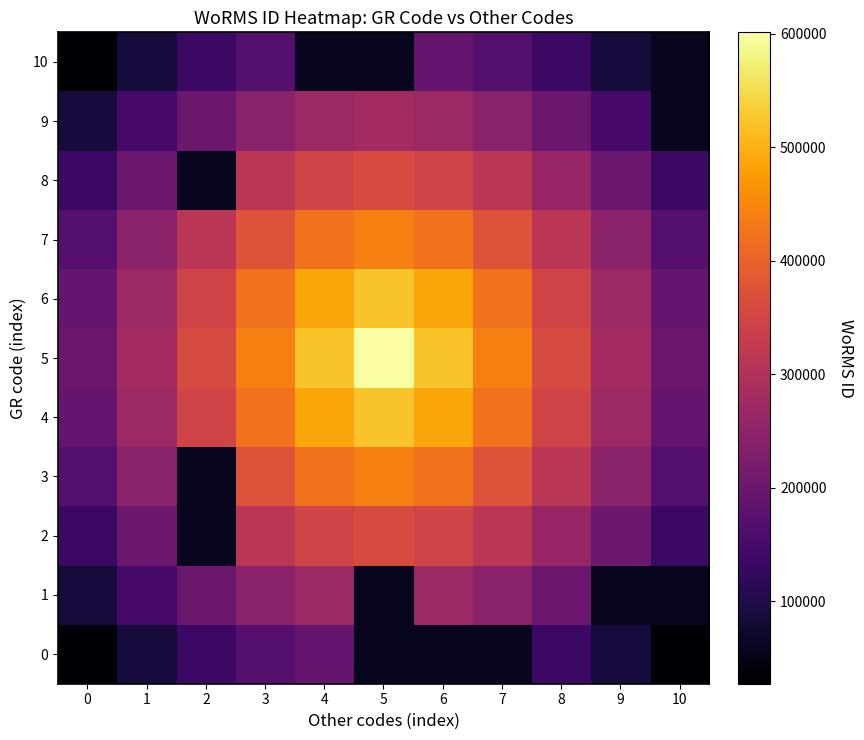

Which series has the widest spread of values?

5